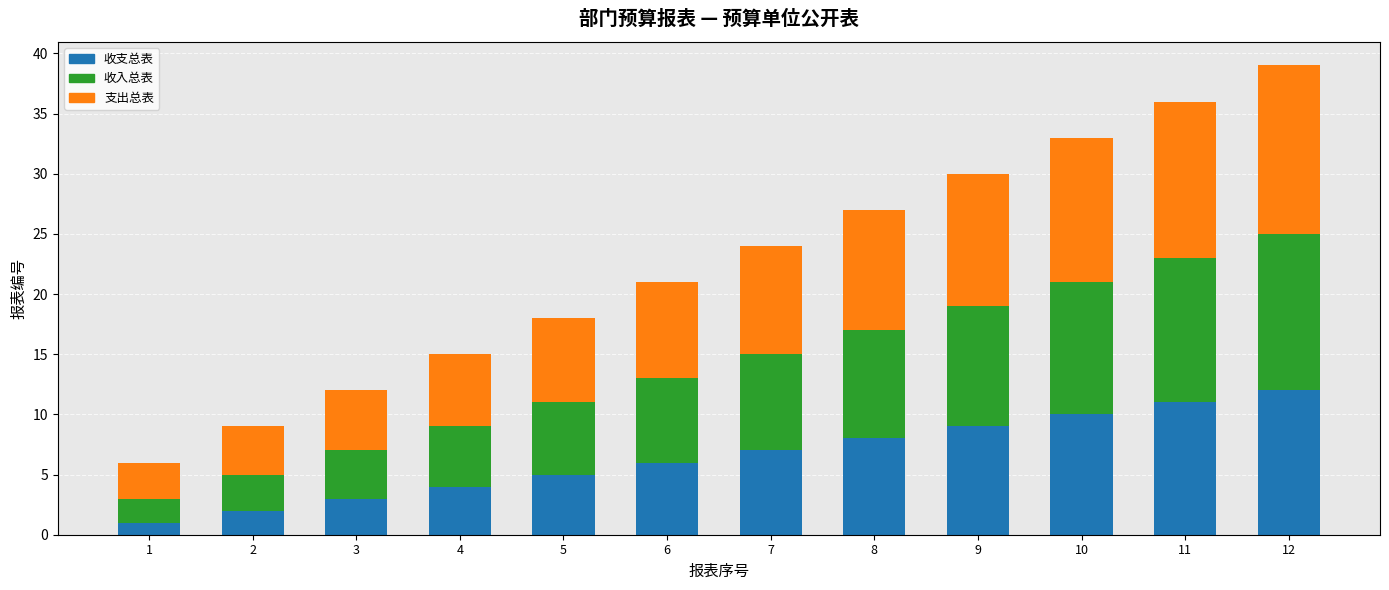

Does the chart contain stacked bars?

Yes